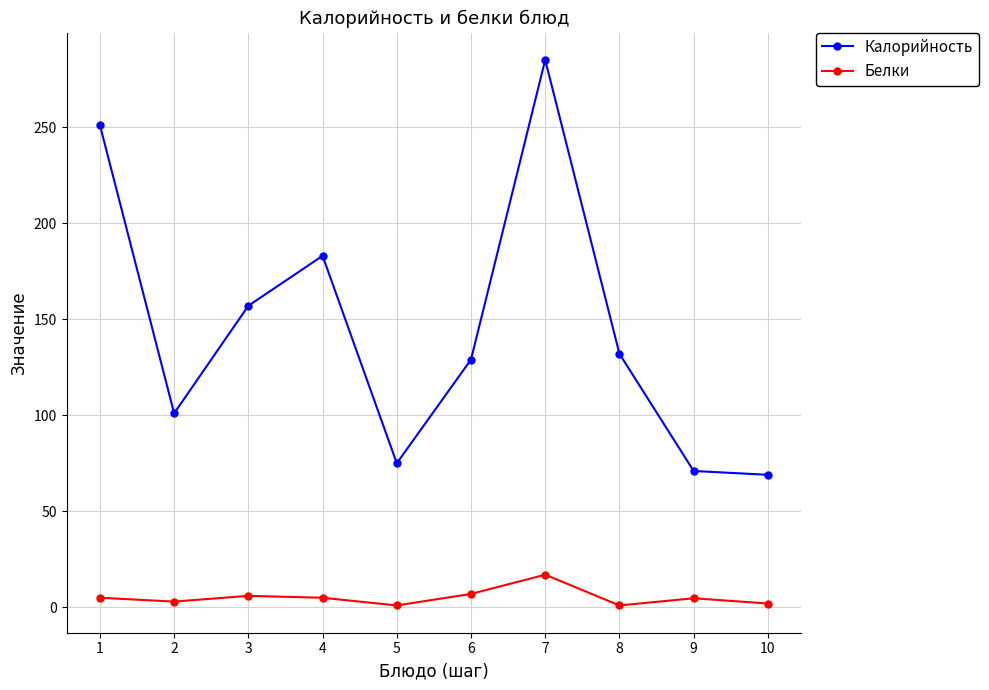

What is the difference between the maximum and second lowest values in the Калорийность series?

214.0